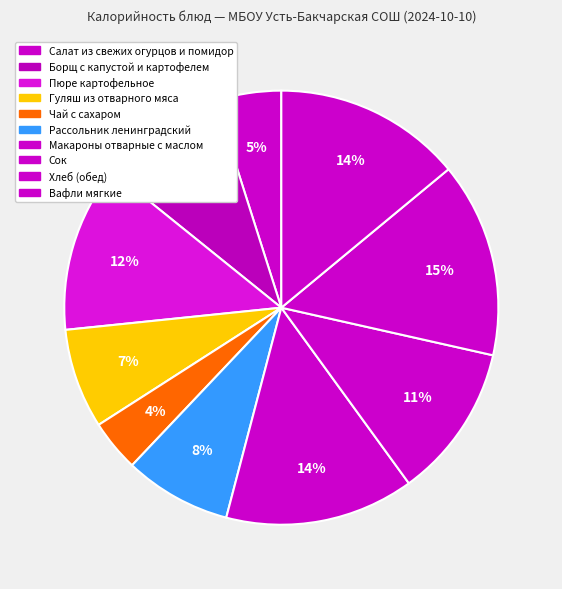

To the nearest percent, what is the difference between the largest and smallest slice percentages?

11%